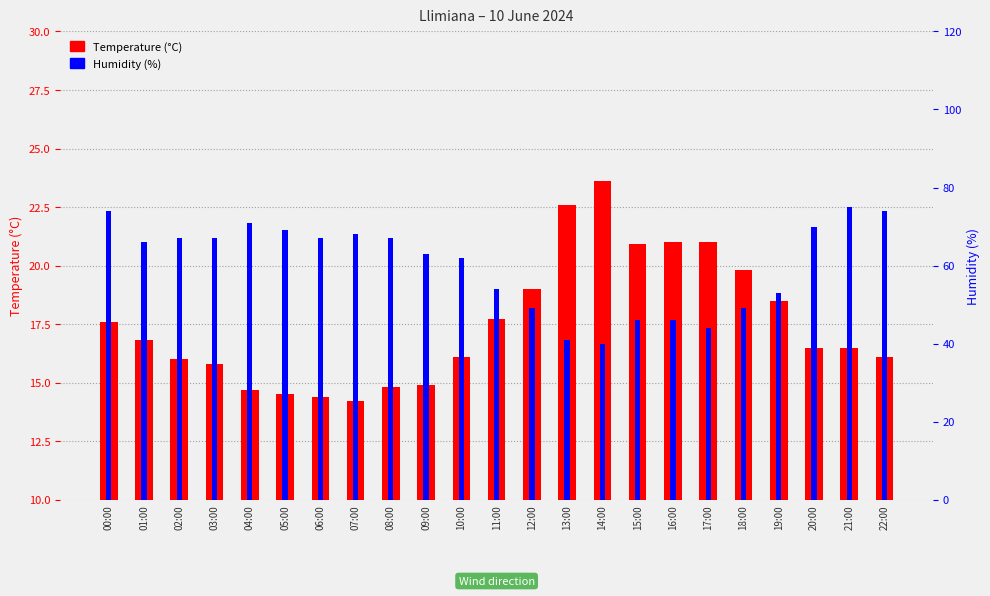

What is the sum of the Temperature (°C) values at 00:00 and 06:00?

32.0